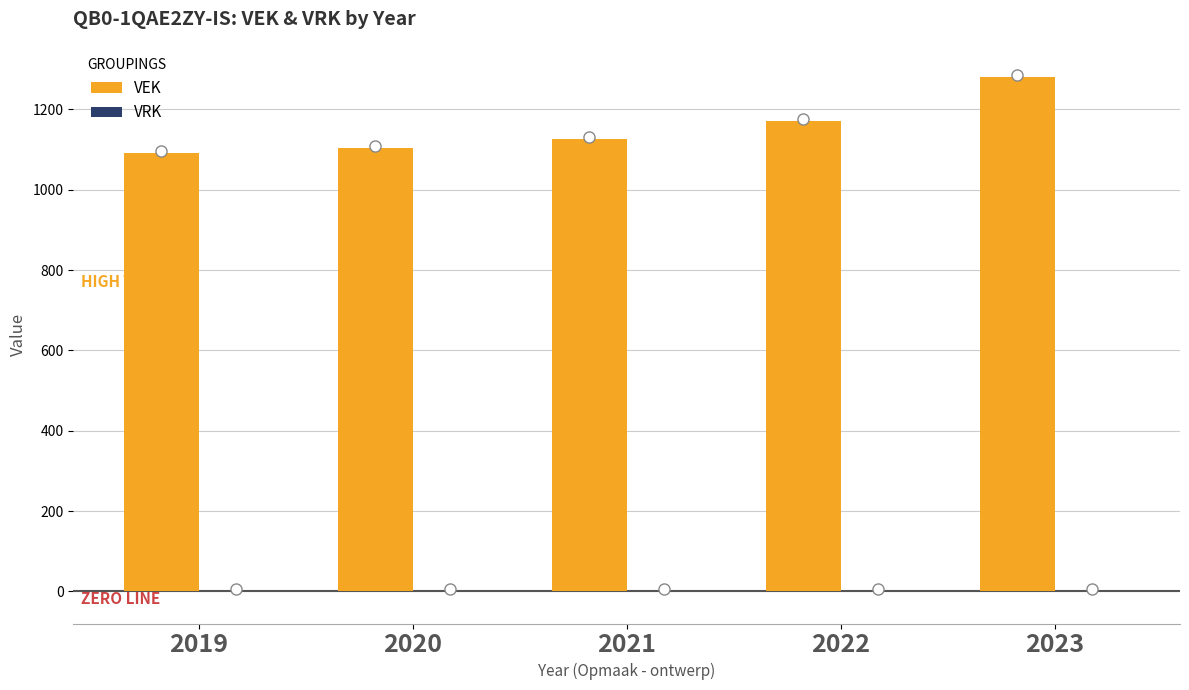

At which label is the value closest to 1187?

2022